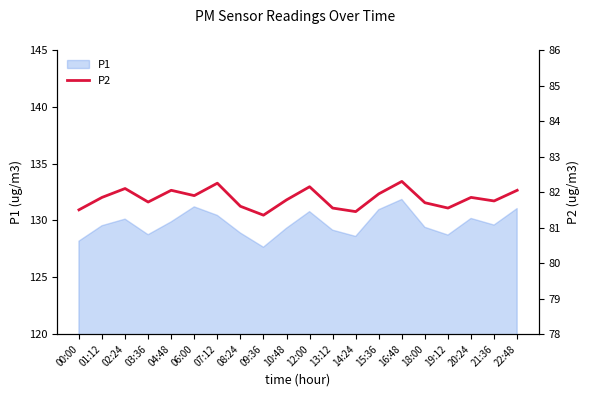

Reading right to left, what are all the values shown in this chart?

22:48=82.0	21:36=81.8	20:24=81.8	19:12=81.5	18:00=81.7	16:48=82.3	15:36=82.0	14:24=81.5	13:12=81.5	12:00=82.2	10:48=81.8	09:36=81.3	08:24=81.6	07:12=82.2	06:00=81.9	04:48=82.0	03:36=81.7	02:24=82.1	01:12=81.8	00:00=81.5